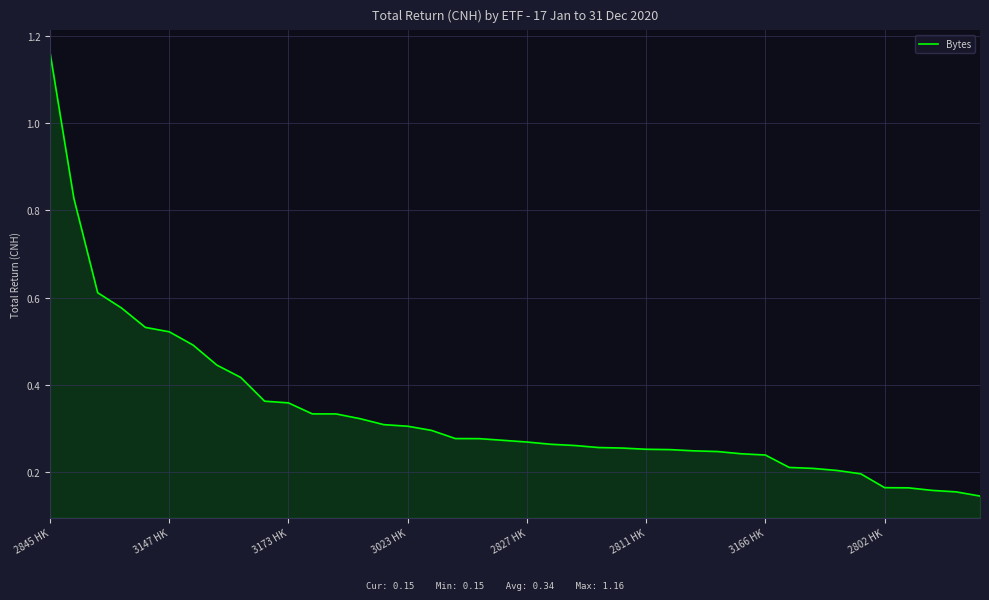

What is the difference between the maximum and minimum values?

1.0